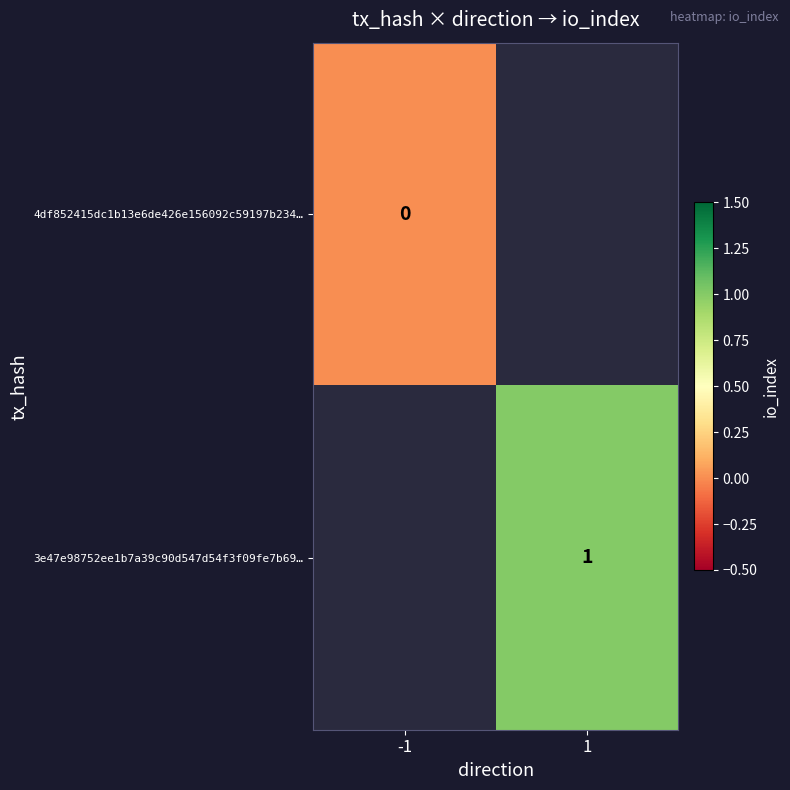

Which category has the highest value in the 4df852415dc1b13e6de426e156092c59197b234… series?

-1